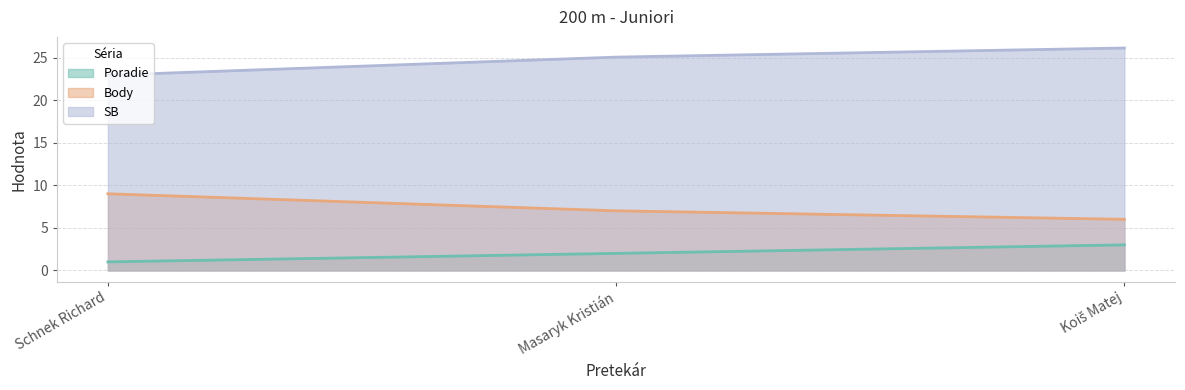

How many values in the Body series are below 7?

1